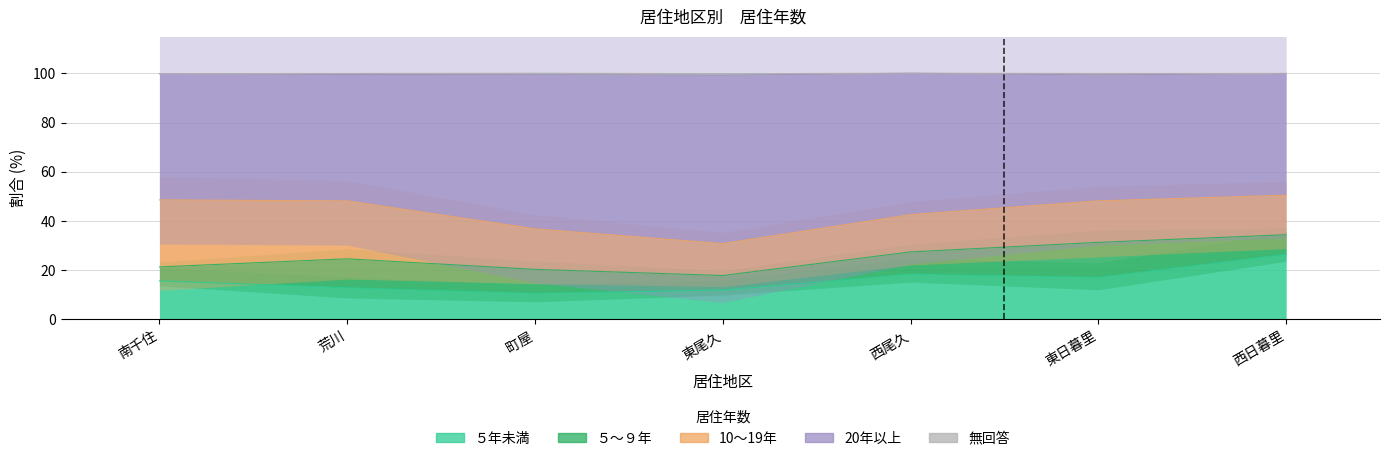

Reading left to right, what are all the values shown in this chart?

５年未満: 15.5	12.7	10.4	11.8	18.2	16.9	26.3
５～９年: 5.7	11.8	9.8	5.9	9.1	14.3	8.0
10～19年: 27.3	23.6	16.5	13.0	15.2	16.9	16.1
20年以上: 51.4	51.5	62.8	68.6	57.6	51.3	49.6
無回答: 0.0	0.4	0.6	0.6	0.0	0.6	0.0